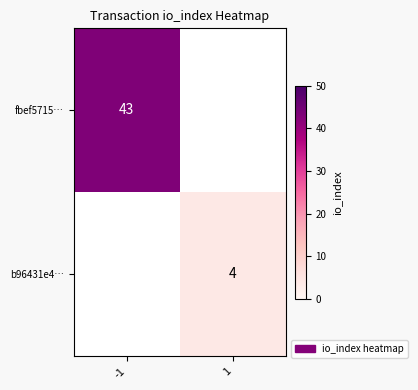

What is the spread (max minus min) of values at -1?

43